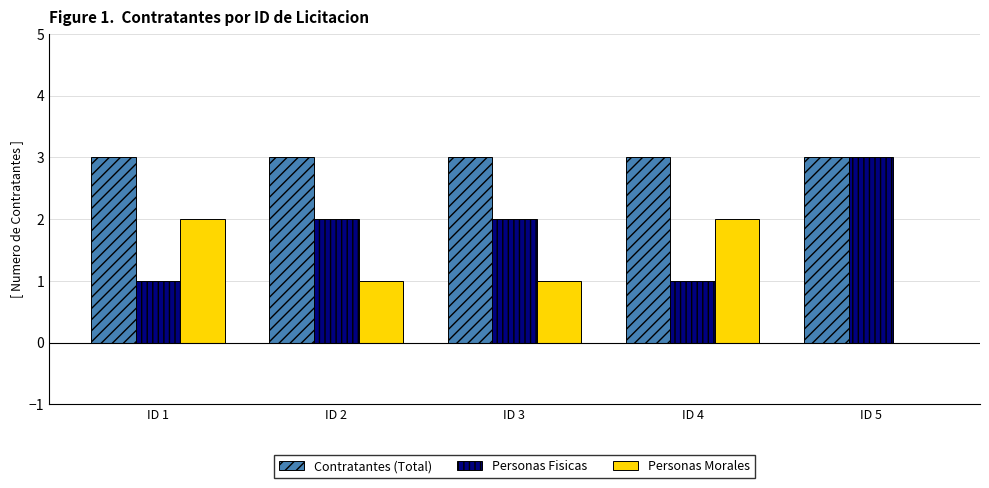

What is the total value across all series at ID 1?

6